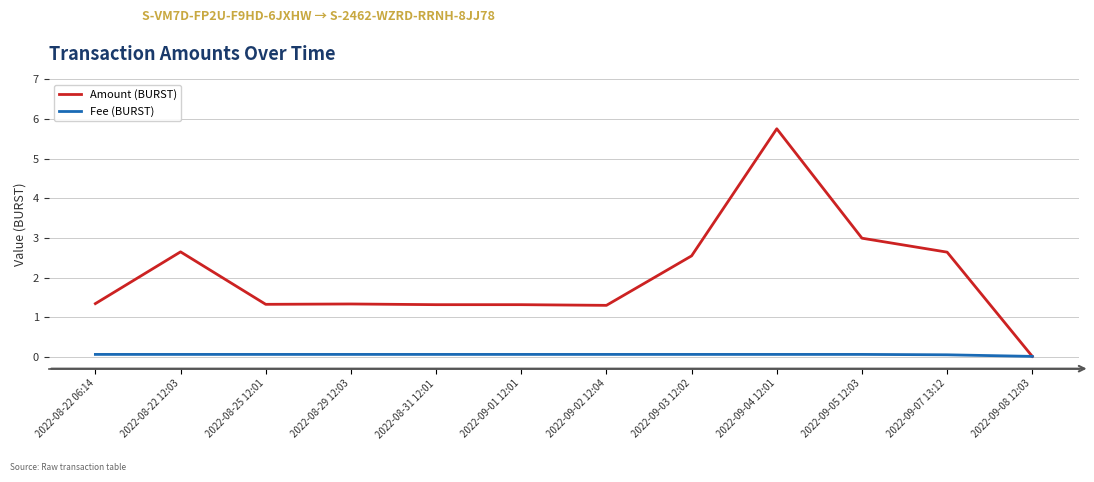

Is it true that Amount (BURST) equals 2.5 at 2022-09-03 12:02?

True